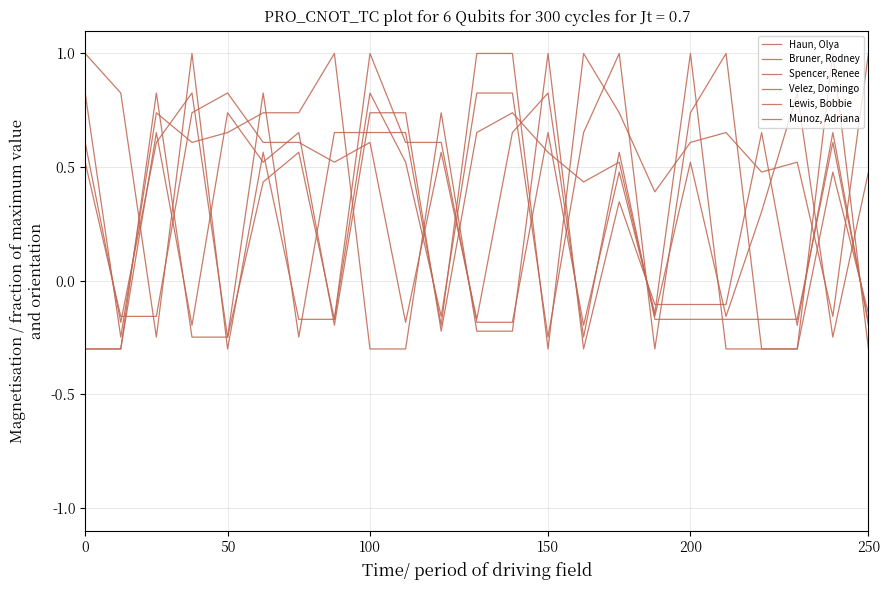

What is the average value of the Haun, Olya series?

0.4